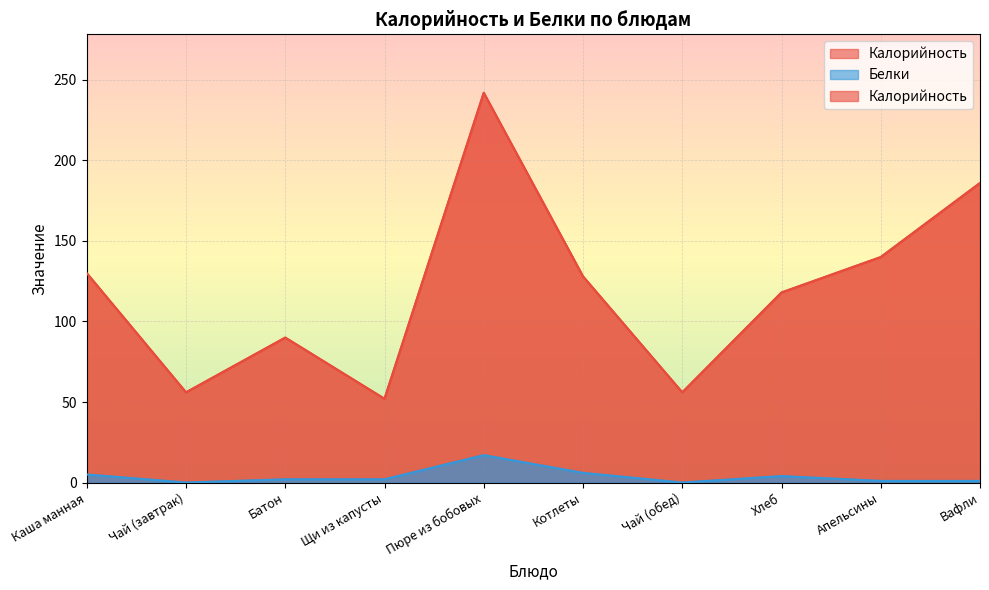

Count the number of data series in this chart.

2